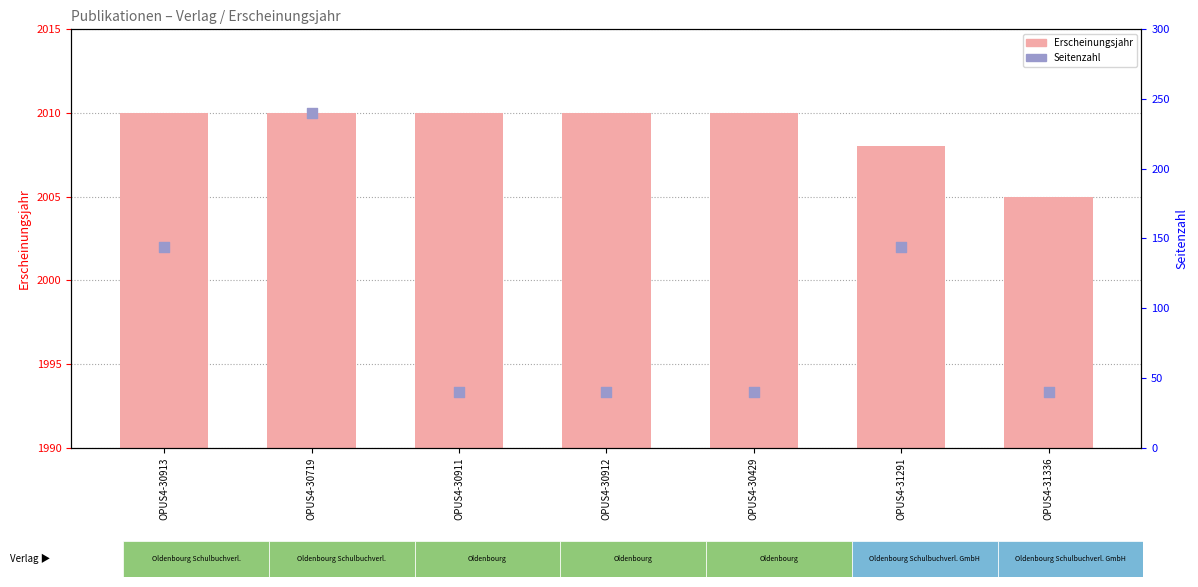

What is the total value across all series at OPUS4-30719?

2250